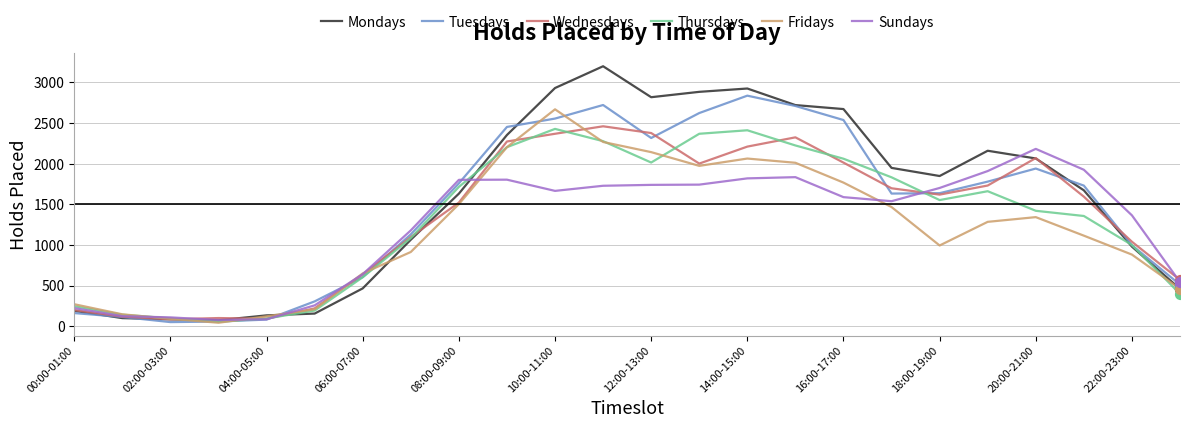

Which series has the widest spread of values?

Mondays